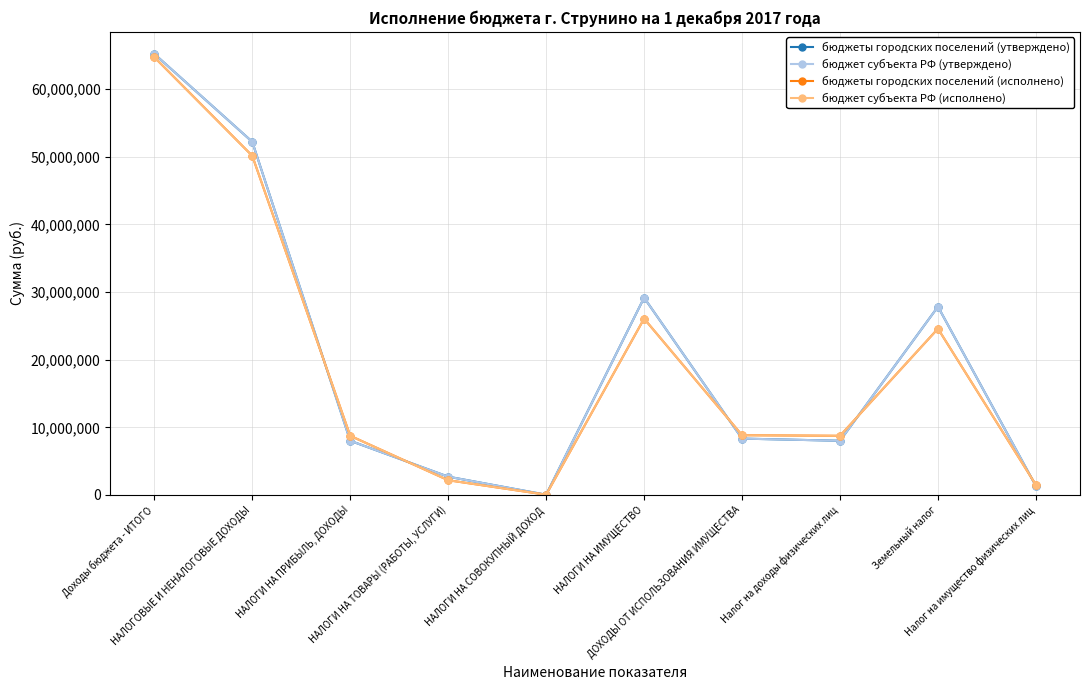

Does the chart have visible grid lines?

Yes